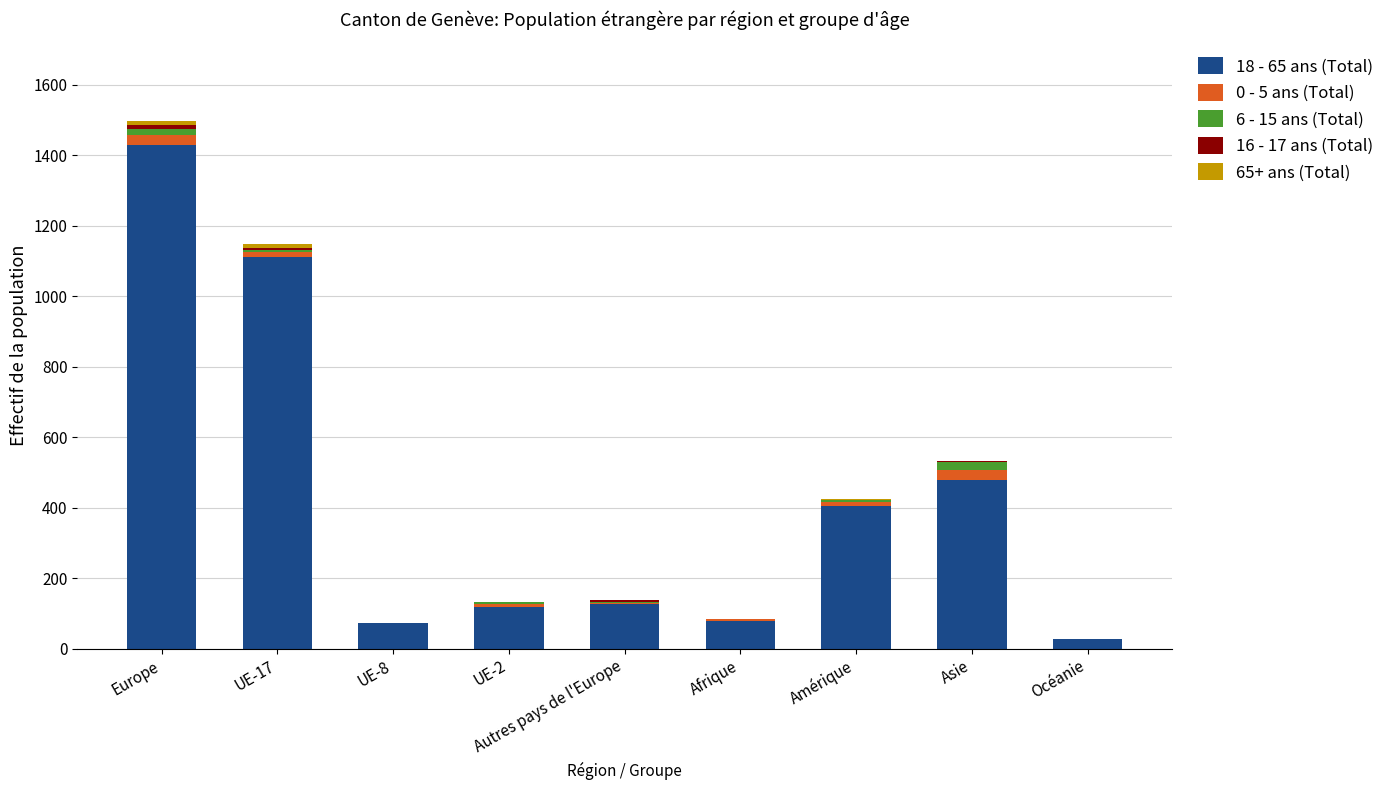

The value of 18 - 65 ans (Total) at Amérique is 113. True or false?

False